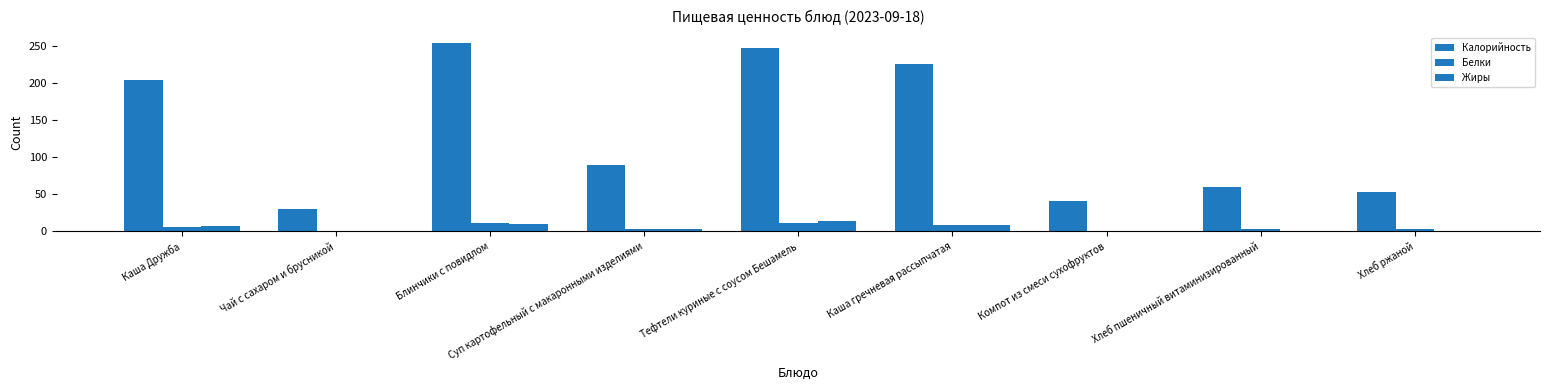

At how many categories does at least one series exceed 40?

8